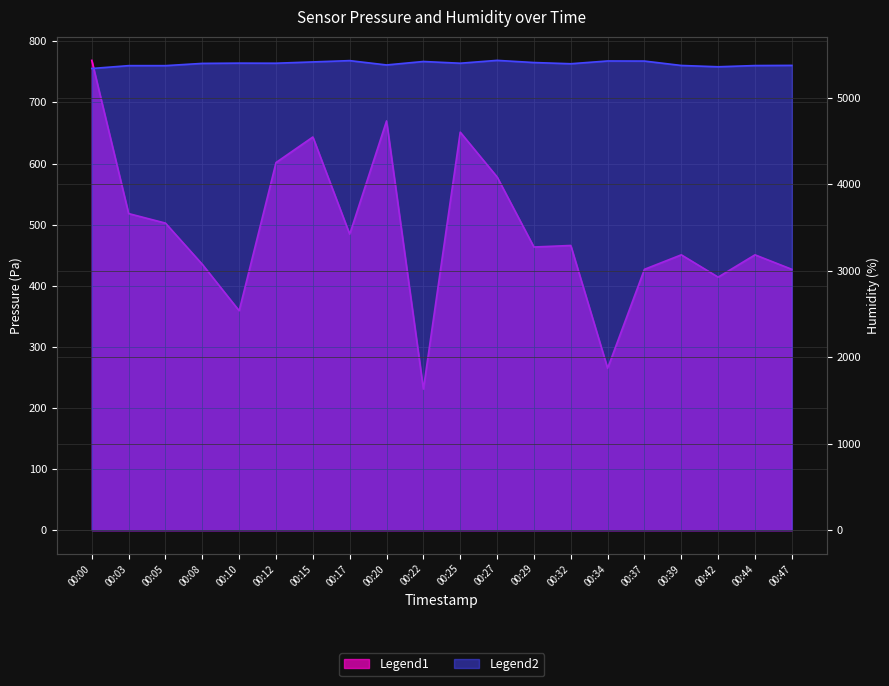

Where is the first local minimum for humidity?

00:12